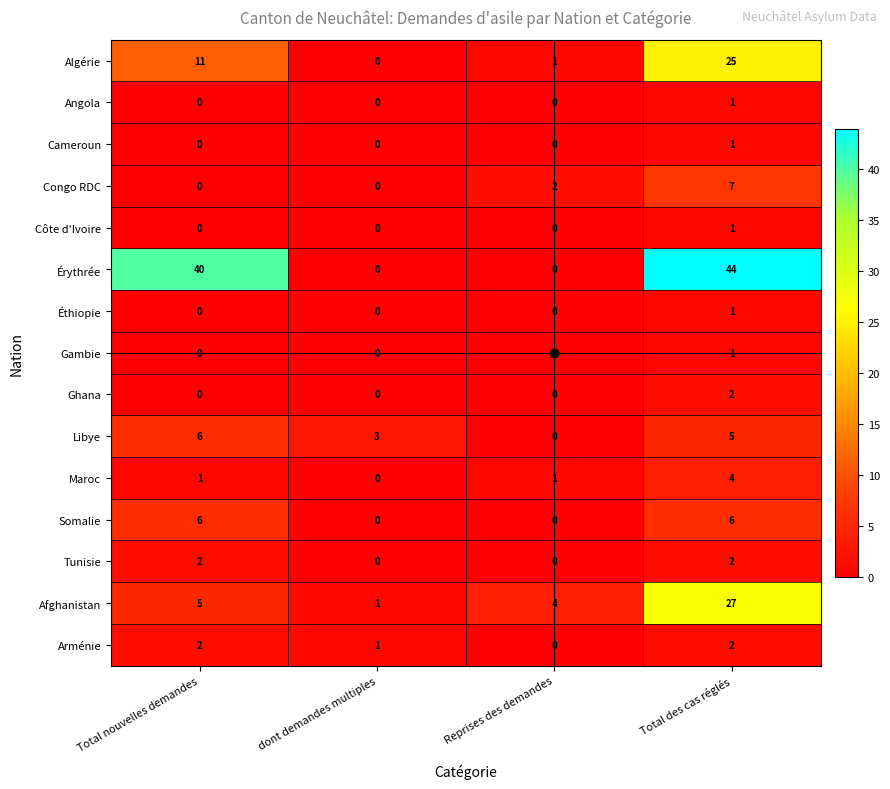

What is the greatest value displayed?

44